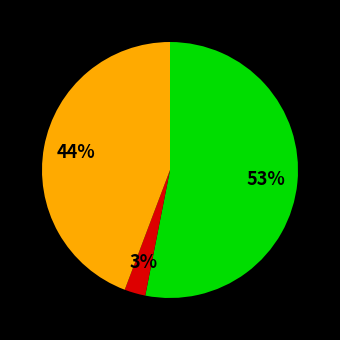

To the nearest percent, what is the difference between the largest and smallest slice percentages?

50%